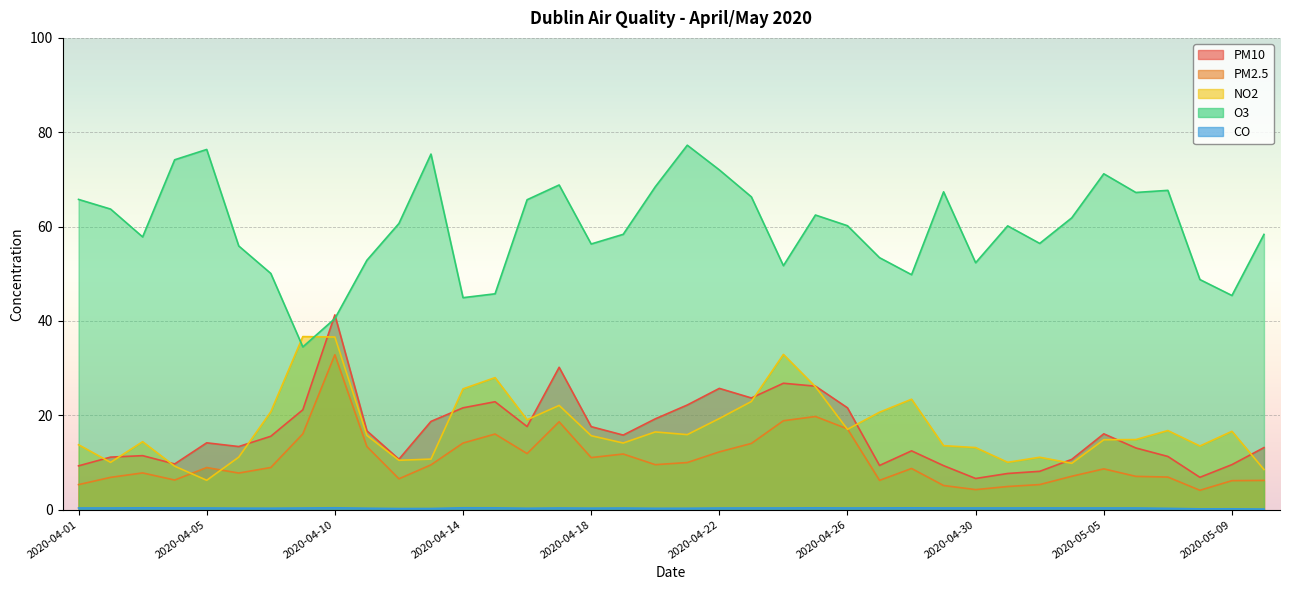

Is it true that PM2.5 equals 6.8 at 2020-04-02?

True